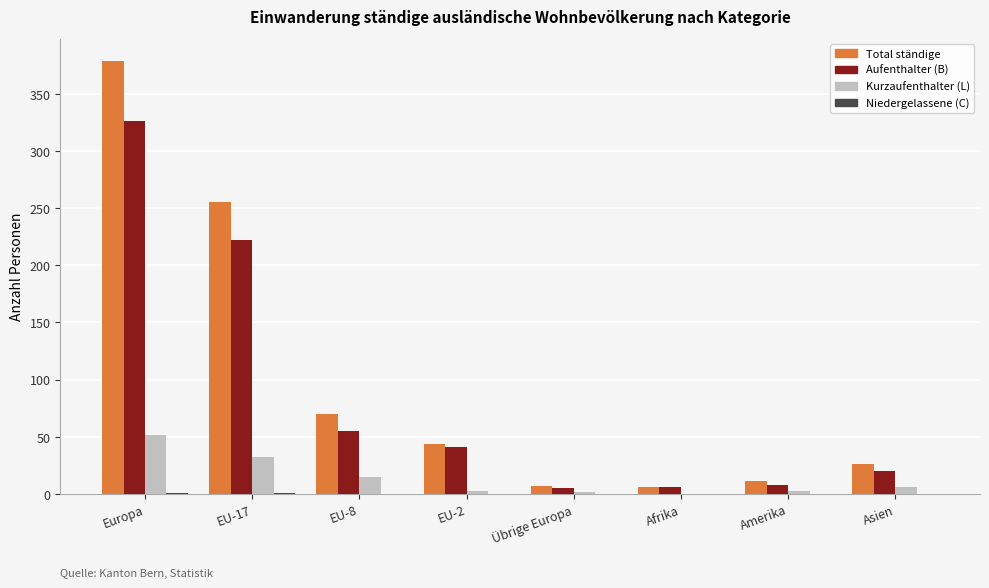

Is the value of Kurzaufenthalter (L) at Afrika greater than the value of Aufenthalter (B) at EU-8?

No